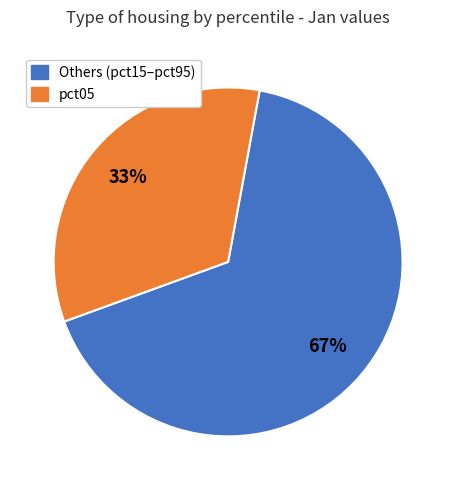

Is there a majority slice in this chart?

Yes